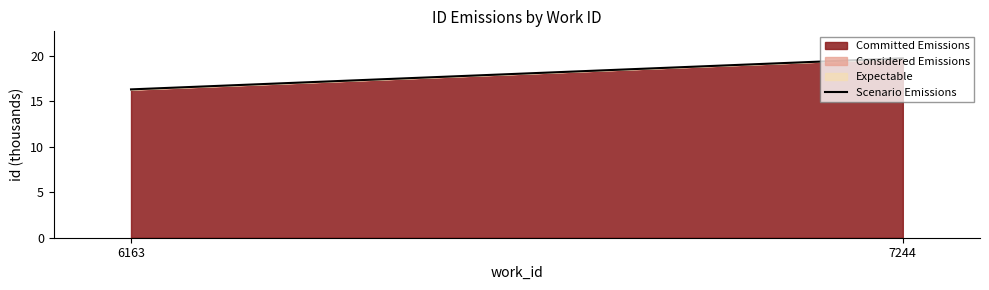

Rank the categories by value from lowest to highest.

6163, 7244